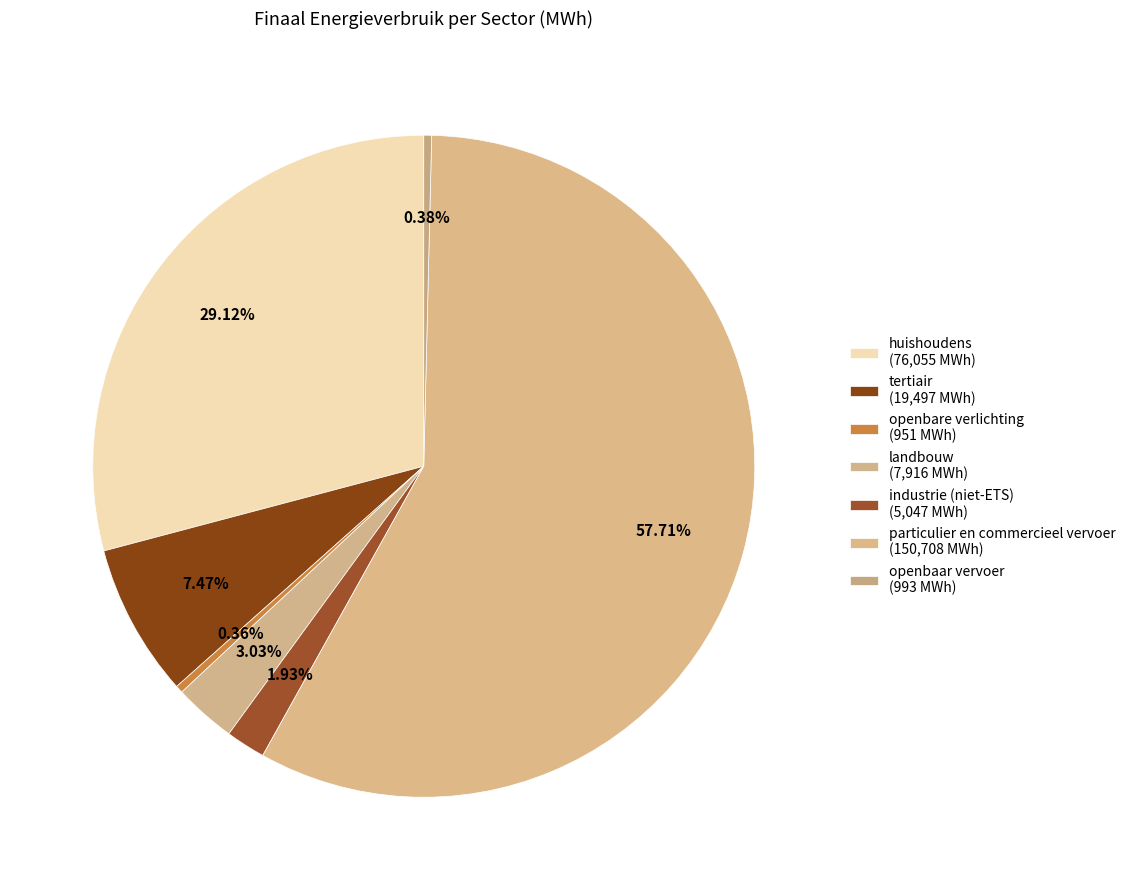

To the nearest percent, what portion does landbouw represent?

3%